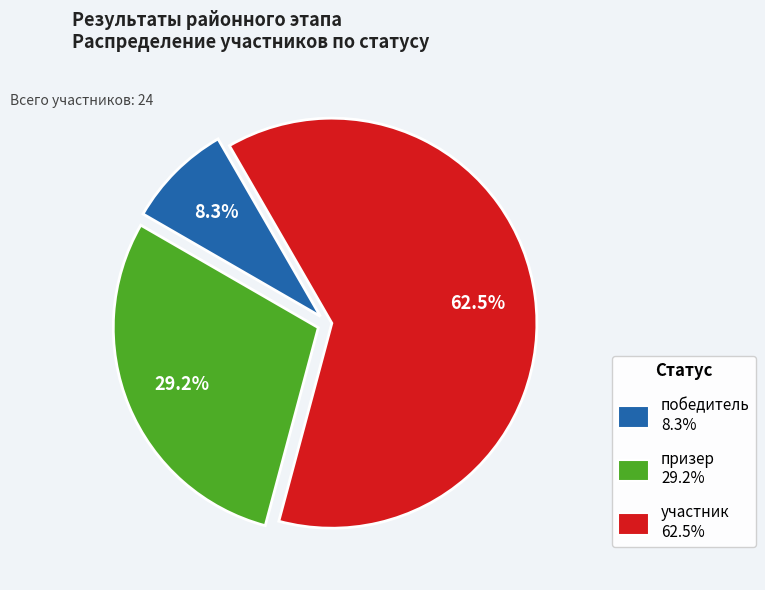

Between победитель and участник, which is larger?

участник